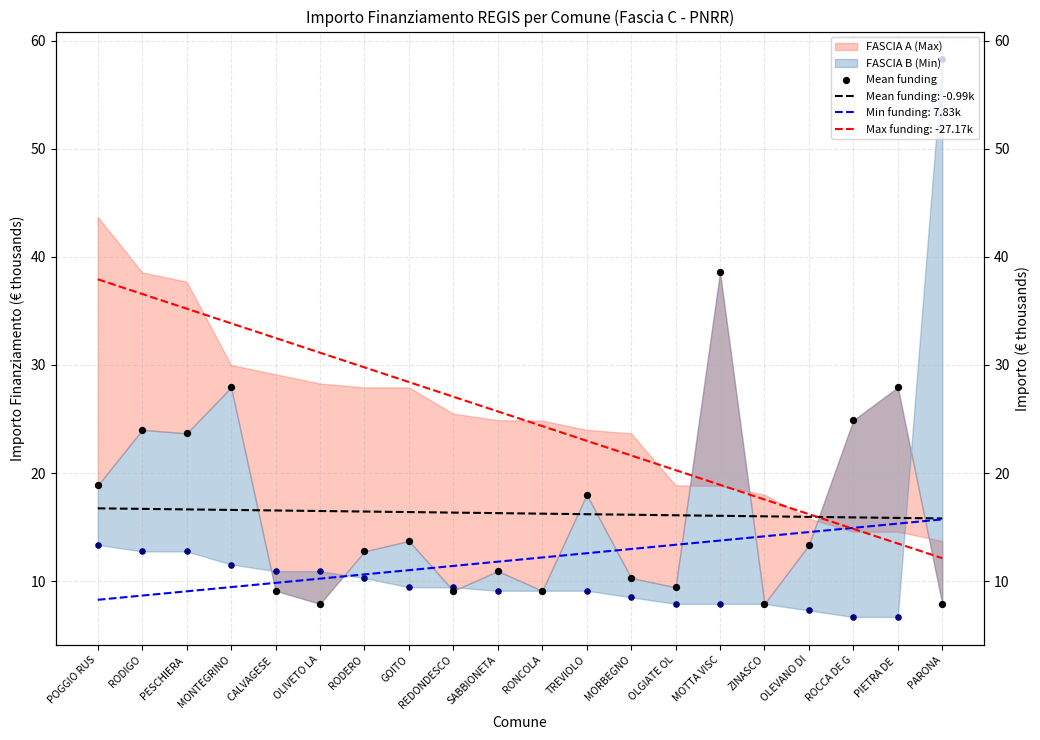

Approximately how many times larger is the value at POGGIO RUS compared to PARONA?

2.4